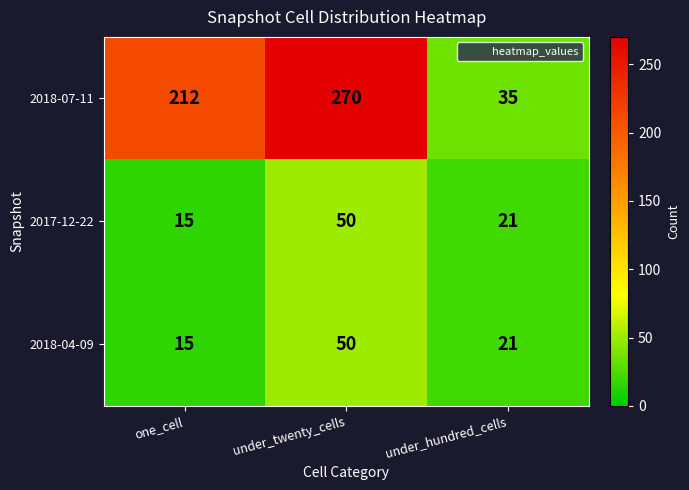

What is the spread (max minus min) of values at under_hundred_cells?

14